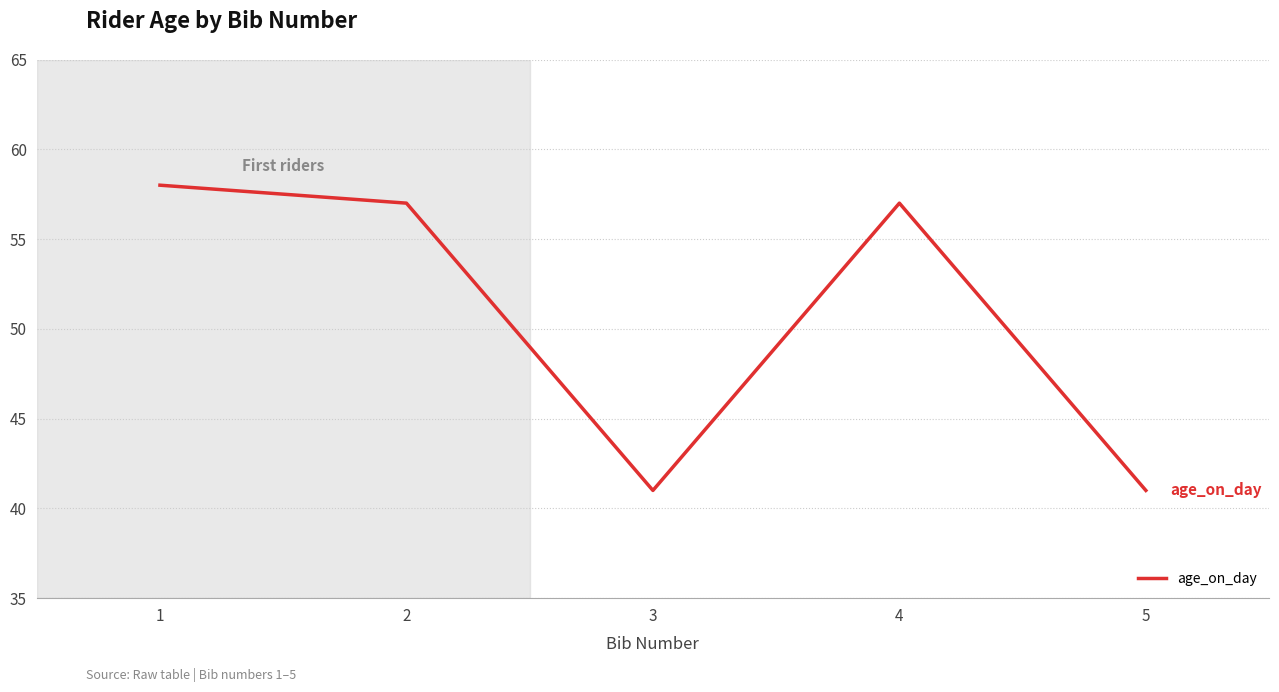

What is the greatest value displayed?

58